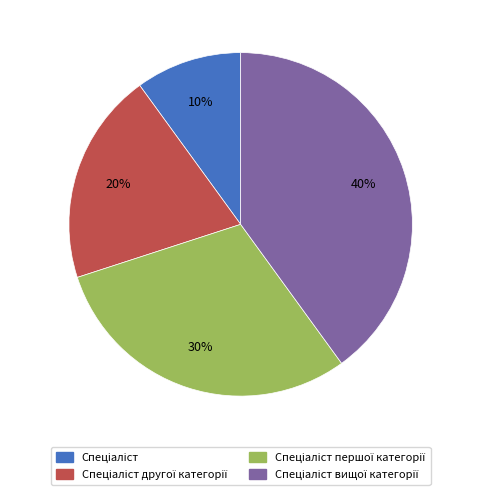

To the nearest percent, what is the difference between the largest and smallest slice percentages?

30%